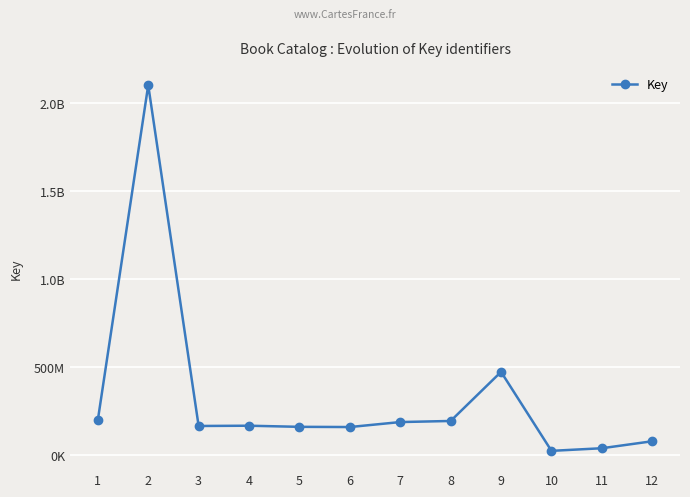

The value at 5 is 278237264. True or false?

False